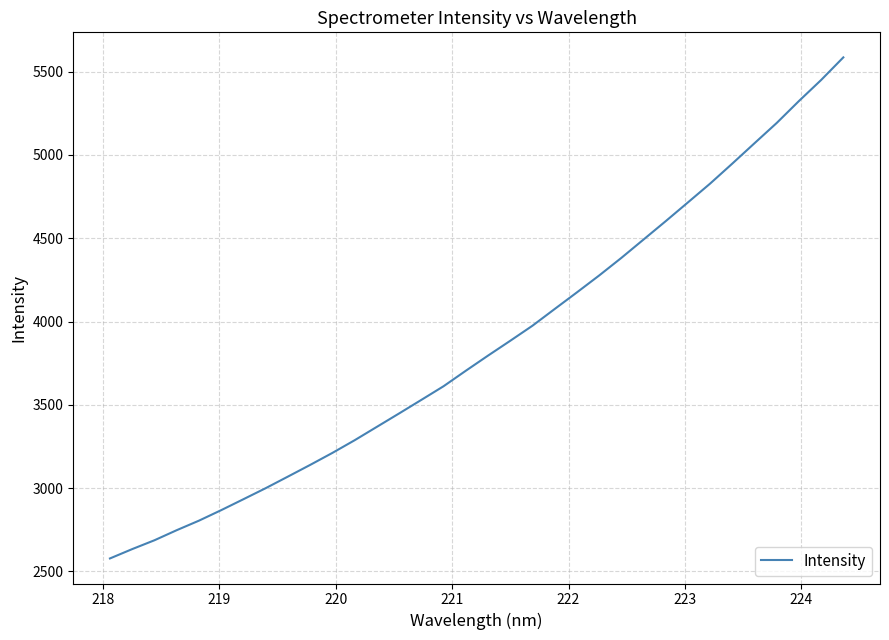

What is the maximum value shown in the chart?

5586.0